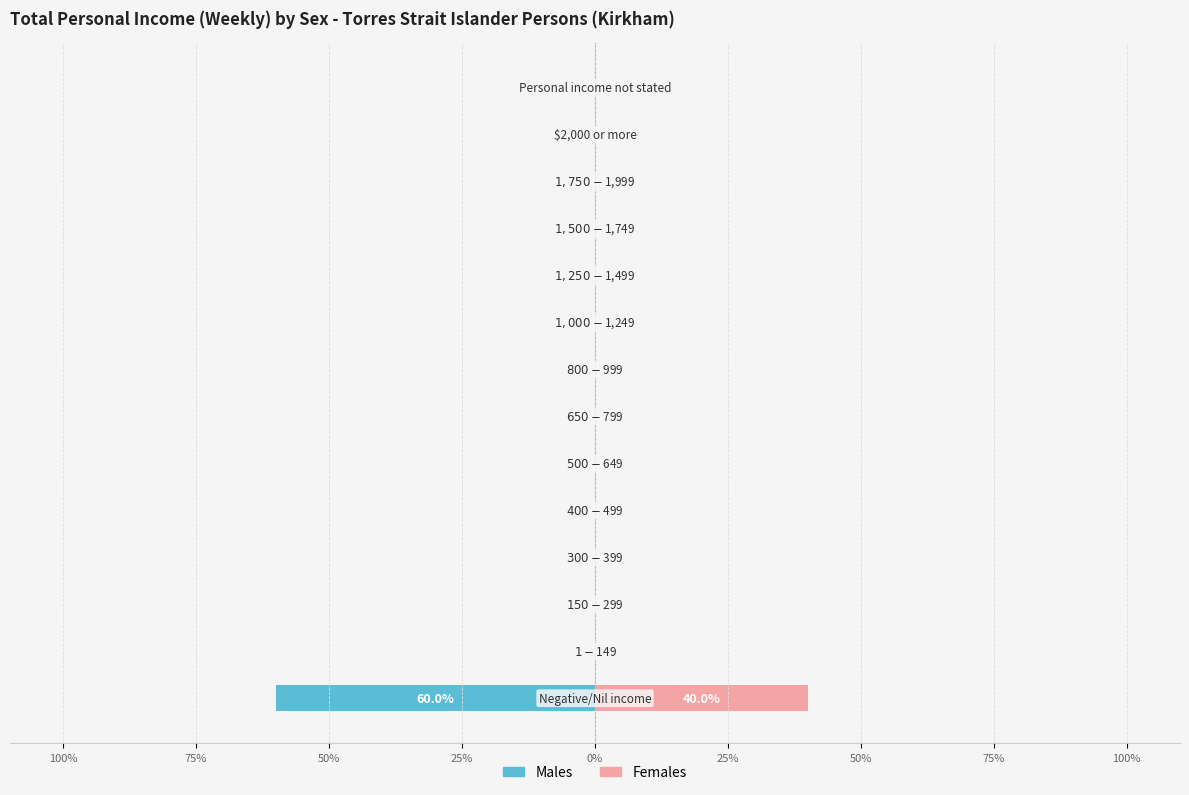

How many negative values does the Males series have?

1